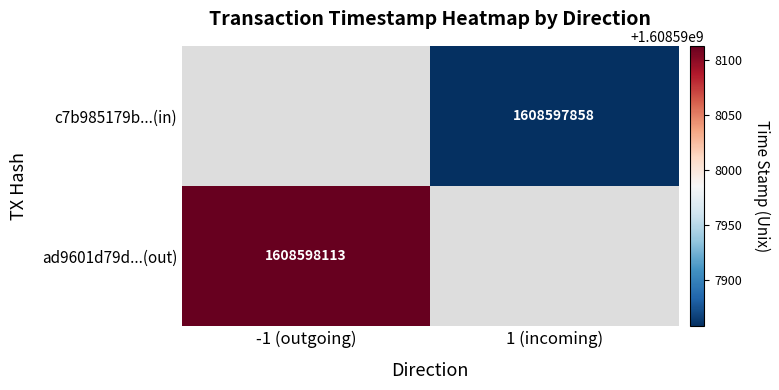

Reading left to right, extract all data points from this chart.

ad9601d79d006304fbb06291f8d8403eab642fa: direction=-1	time_stamp=1608598113
c7b985179b2e576b8e066f471a6832c49dae076: direction=1	time_stamp=1608597858